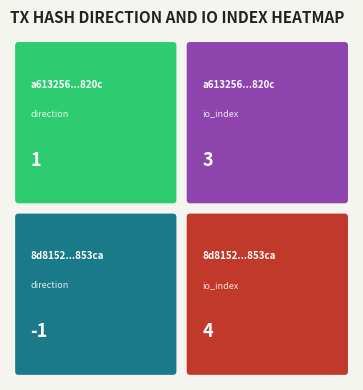

What is the minimum value for a6132566beadf44f7bea7fa065f0544ffcc820c?

1